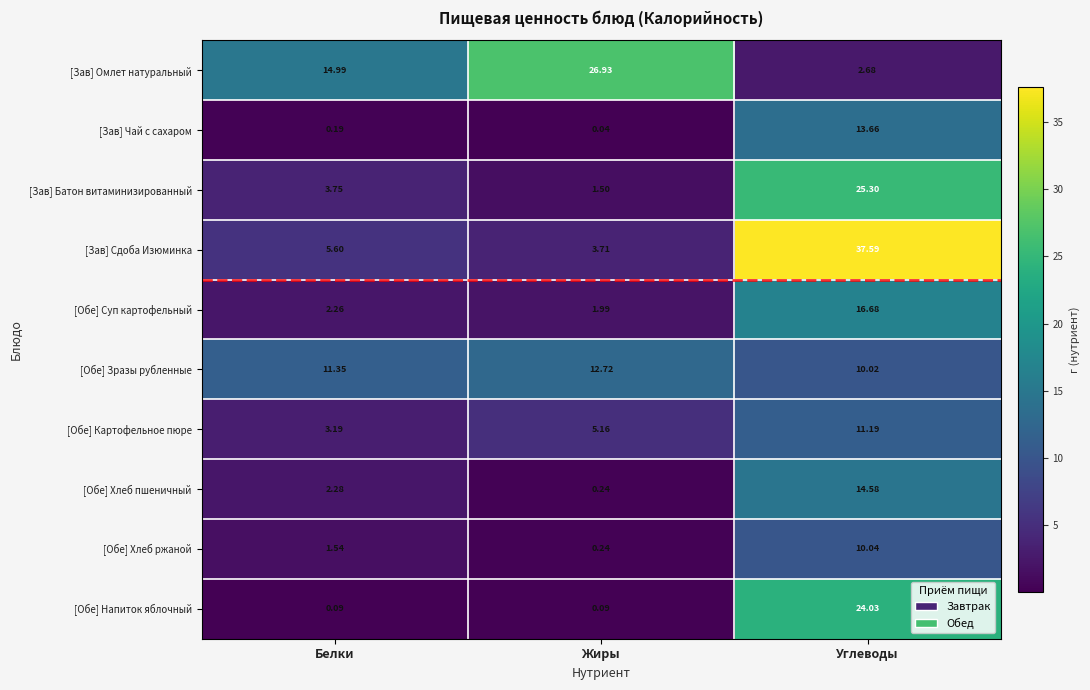

At which category is the sum across all series the highest?

Углеводы